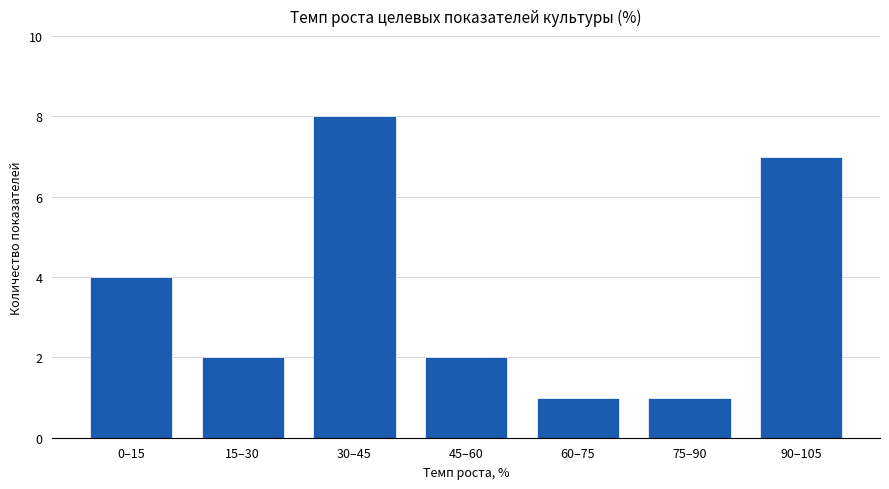

Reading left to right, transcribe all the data shown in this chart.

0–15=4	15–30=2	30–45=8	45–60=2	60–75=1	75–90=1	90–105=7